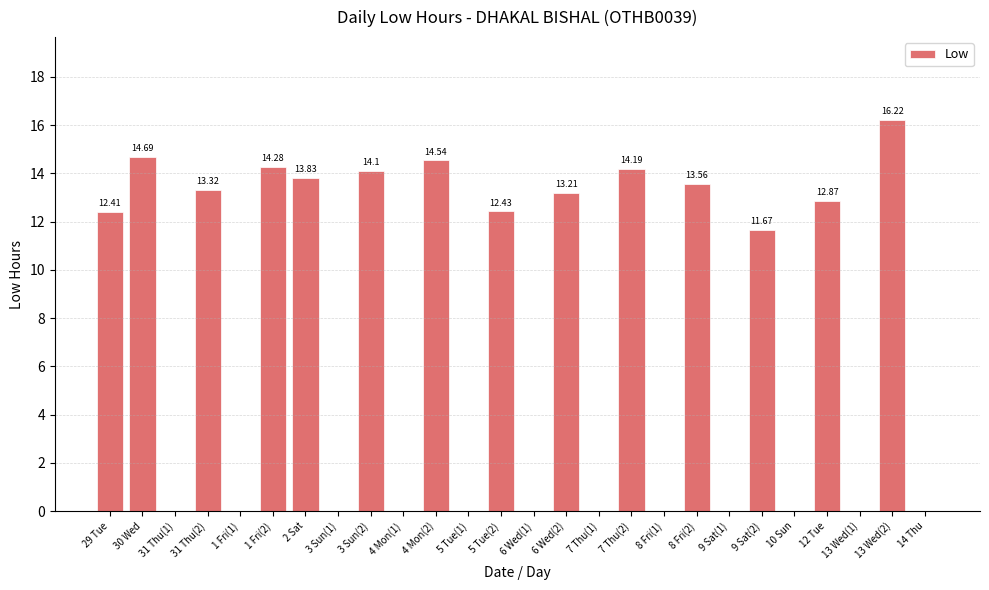

How many data points are above 12?

13